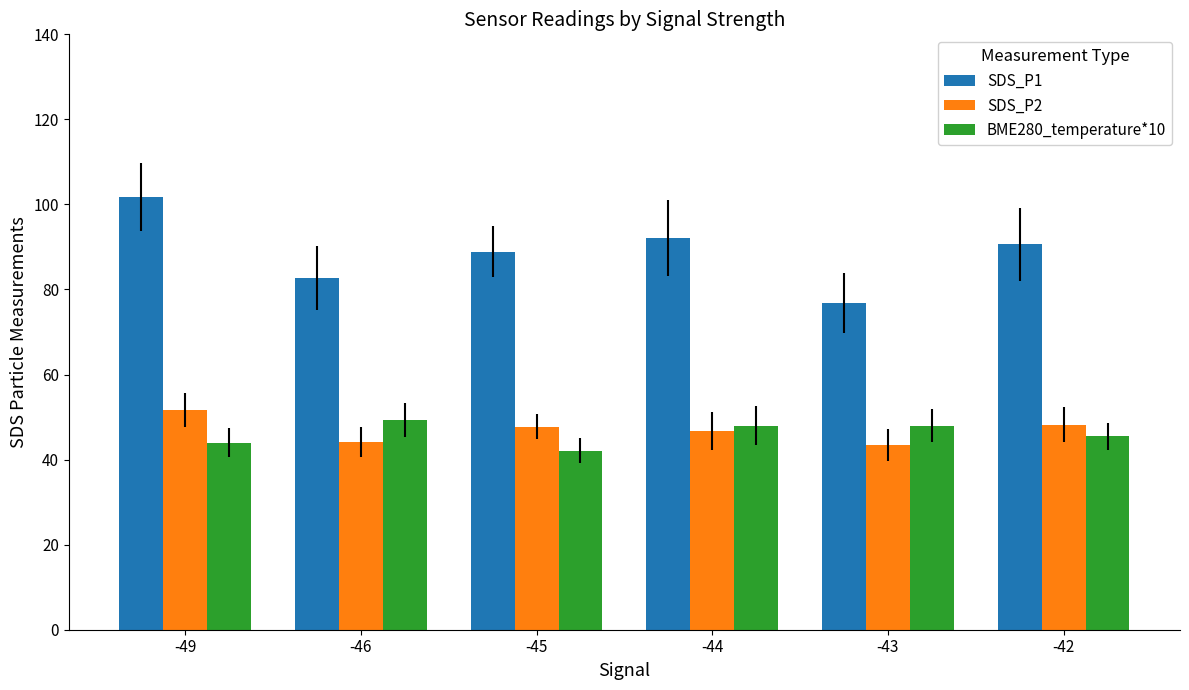

Does the chart contain stacked bars?

No